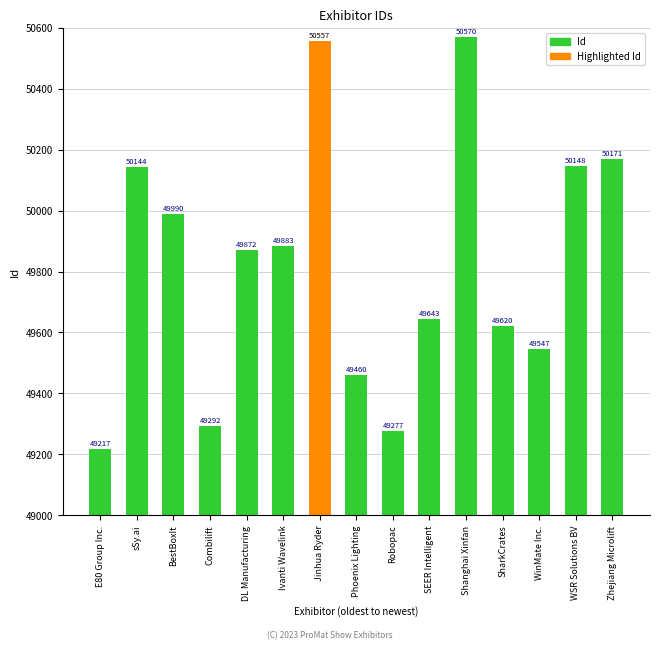

What is the difference between the maximum and minimum values?

1353